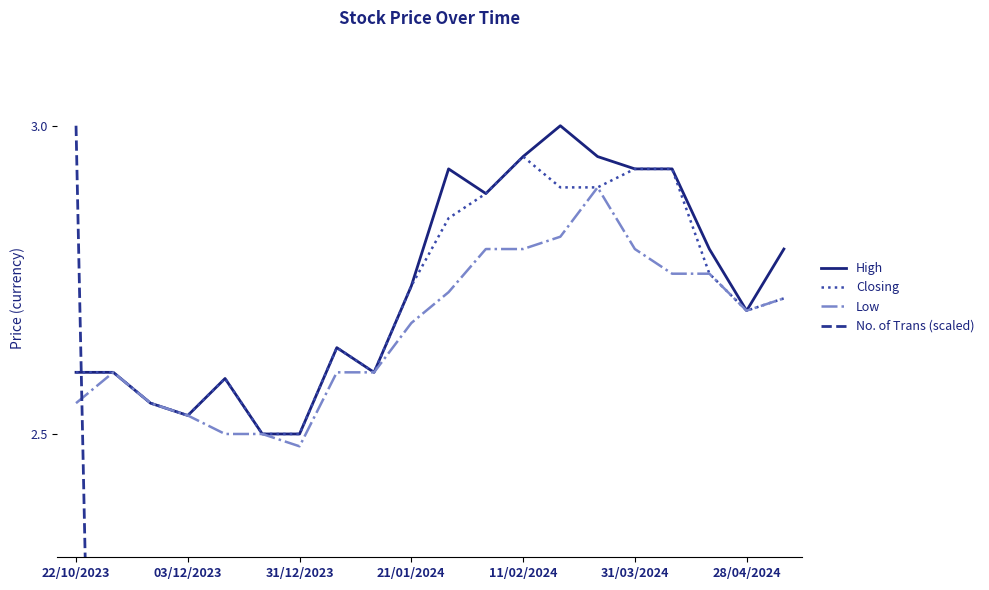

How many intersections are there between No. of Trans (scaled) and High?

1